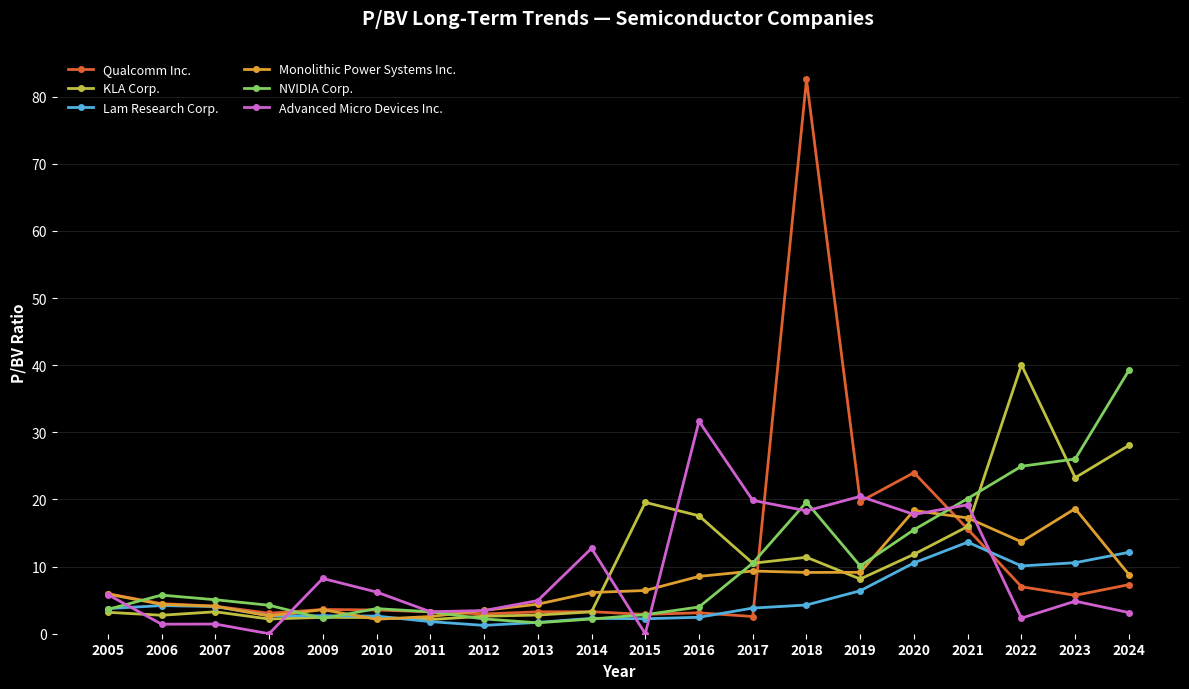

True or false: Qualcomm Inc. has more than 0 interior local peaks.

True